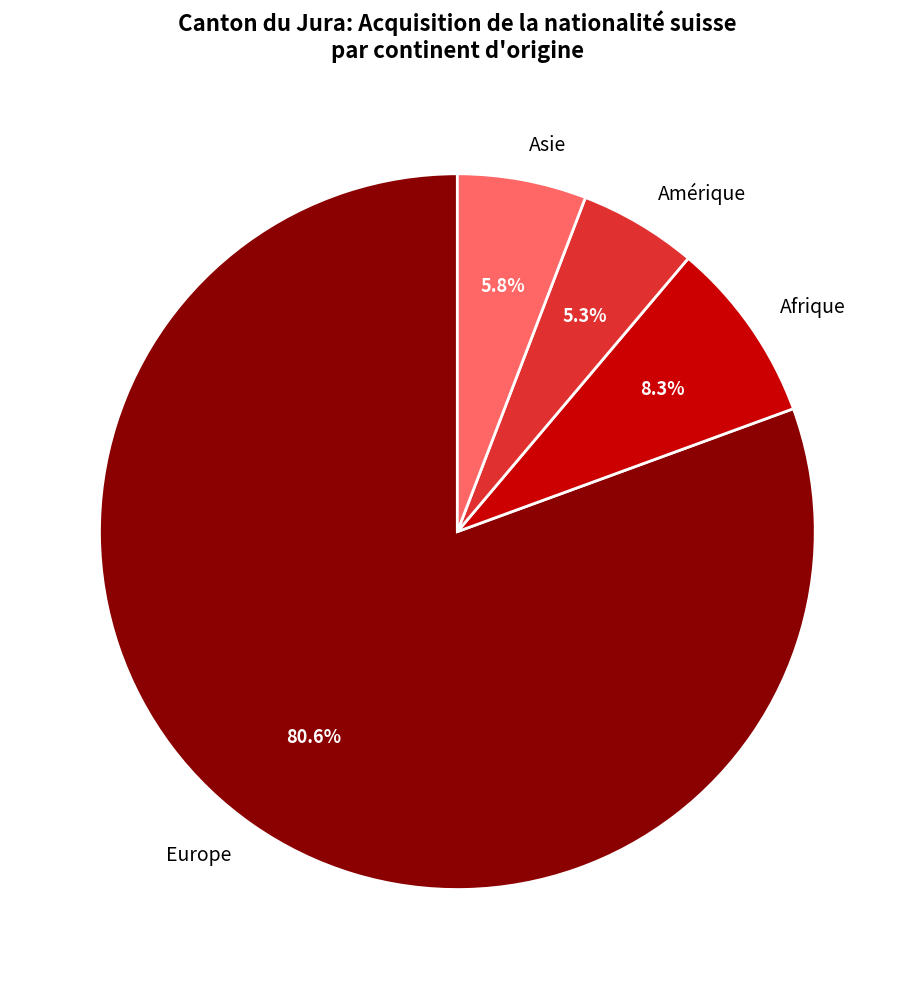

Count the number of slices in the pie.

4